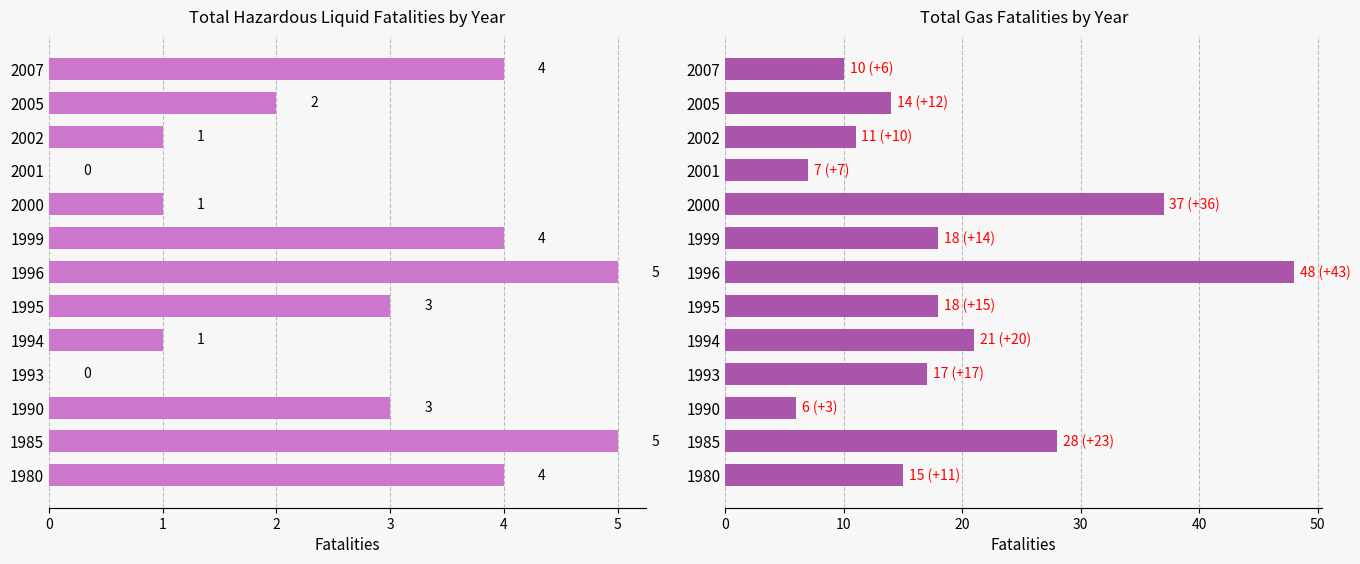

The Total hazardous liquid fatalities series shows 1 at 2000. True or false?

False